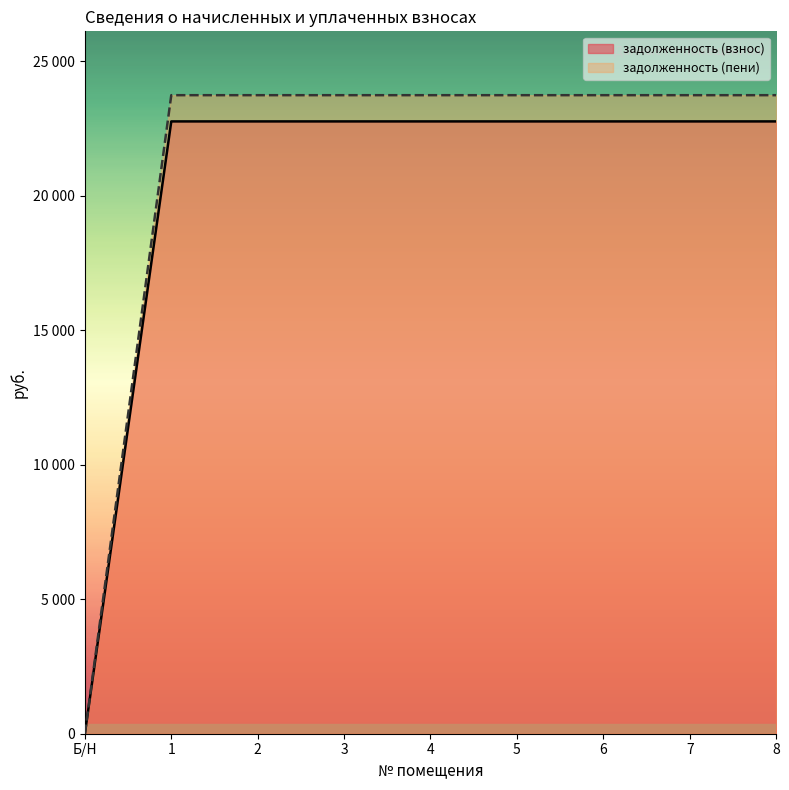

Which series has the largest total across all categories?

задолженность (пени)